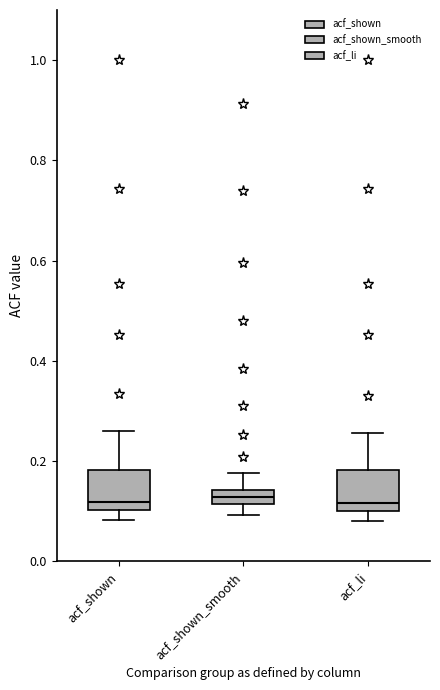

Where is the lower edge of the box for acf_shown on the y-axis? The values are not printed on the chart, so give them approximately, as read against the axis.

0.10